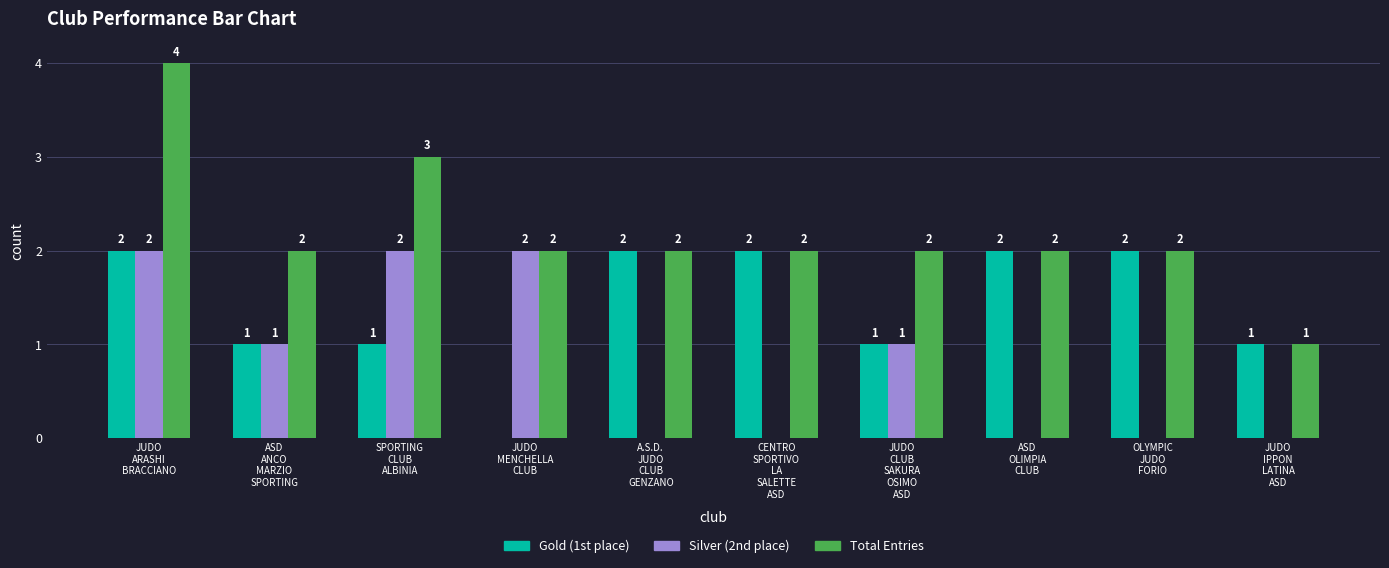

What is the average value of the Gold (1st place) series?

1